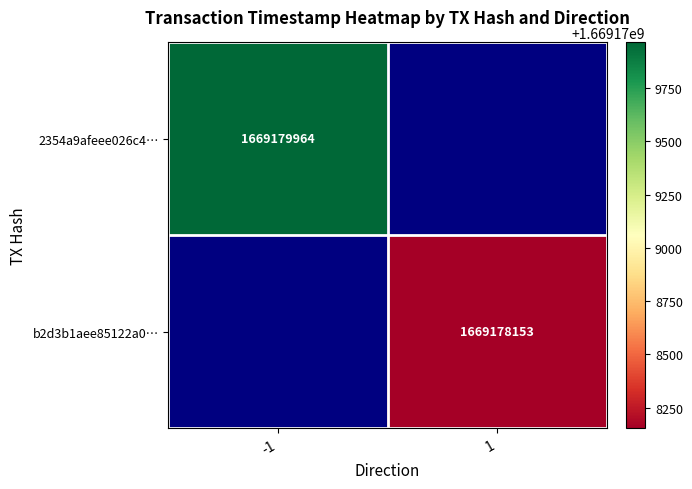

Is it true that b2d3b1aee85122a0… equals 2438325686 at 1?

False